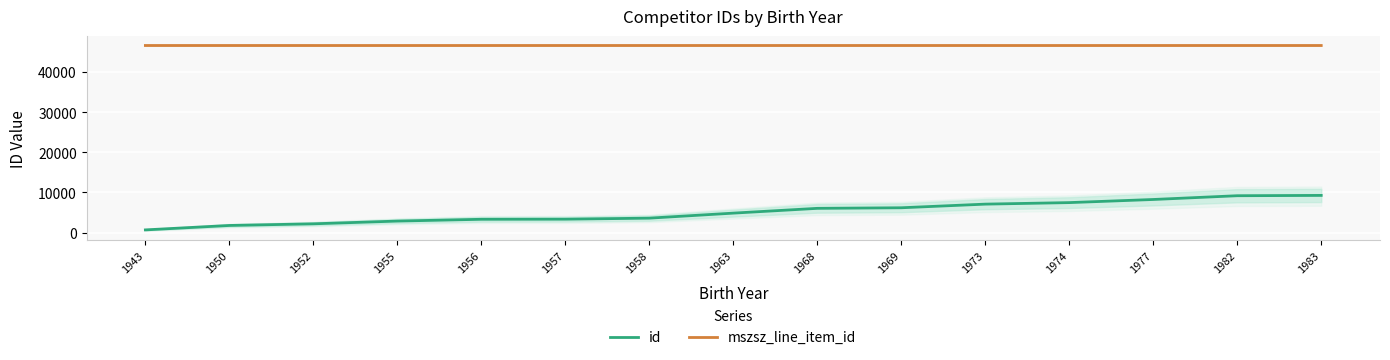

The mszsz_line_item_id series shows 76853 at 1969. True or false?

False